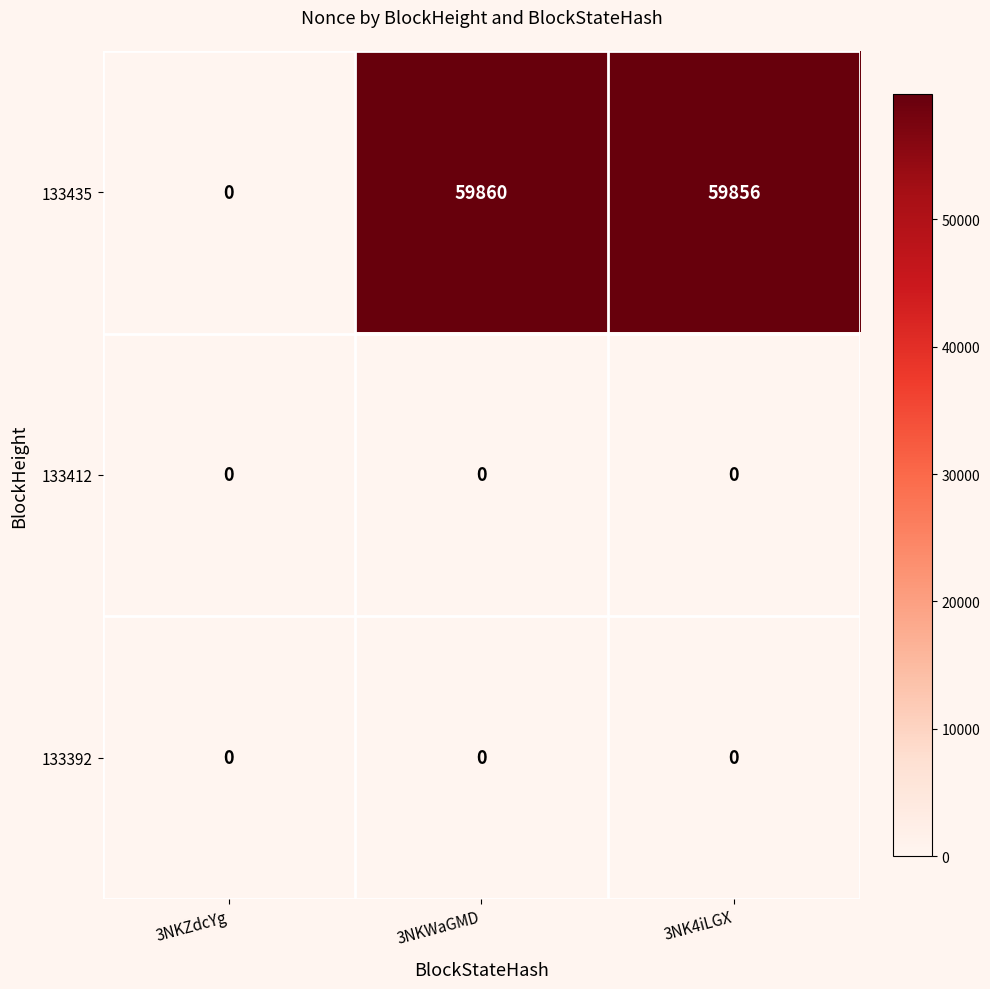

The value of 133412 at 3NKZdcYg is 0. True or false?

True